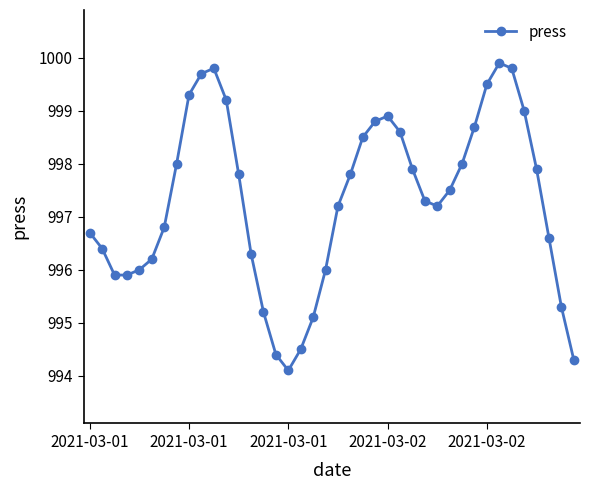

What is the difference between the maximum and second lowest values?

5.6